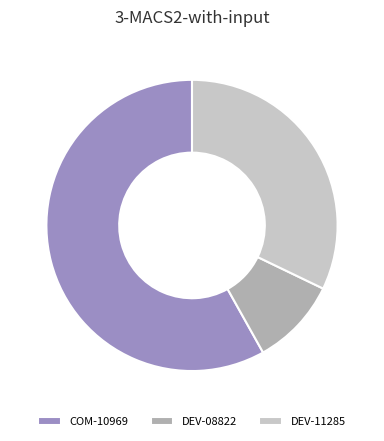

Approximately how many times larger is the value at DEV-08822 compared to DEV-11285?

0.3